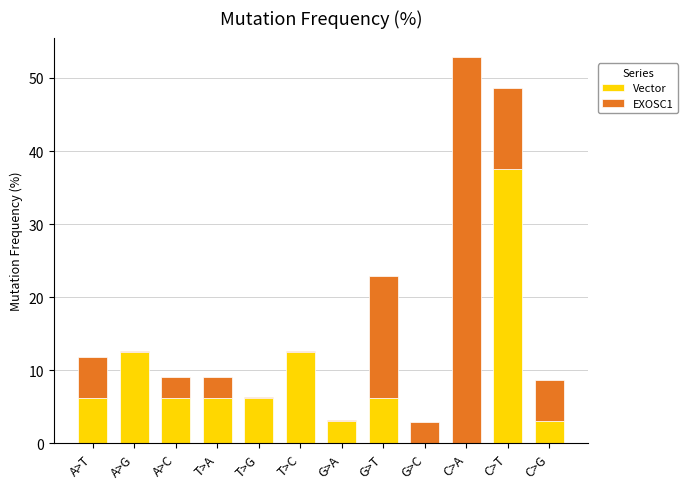

At which category is the sum across all series the highest?

C>A